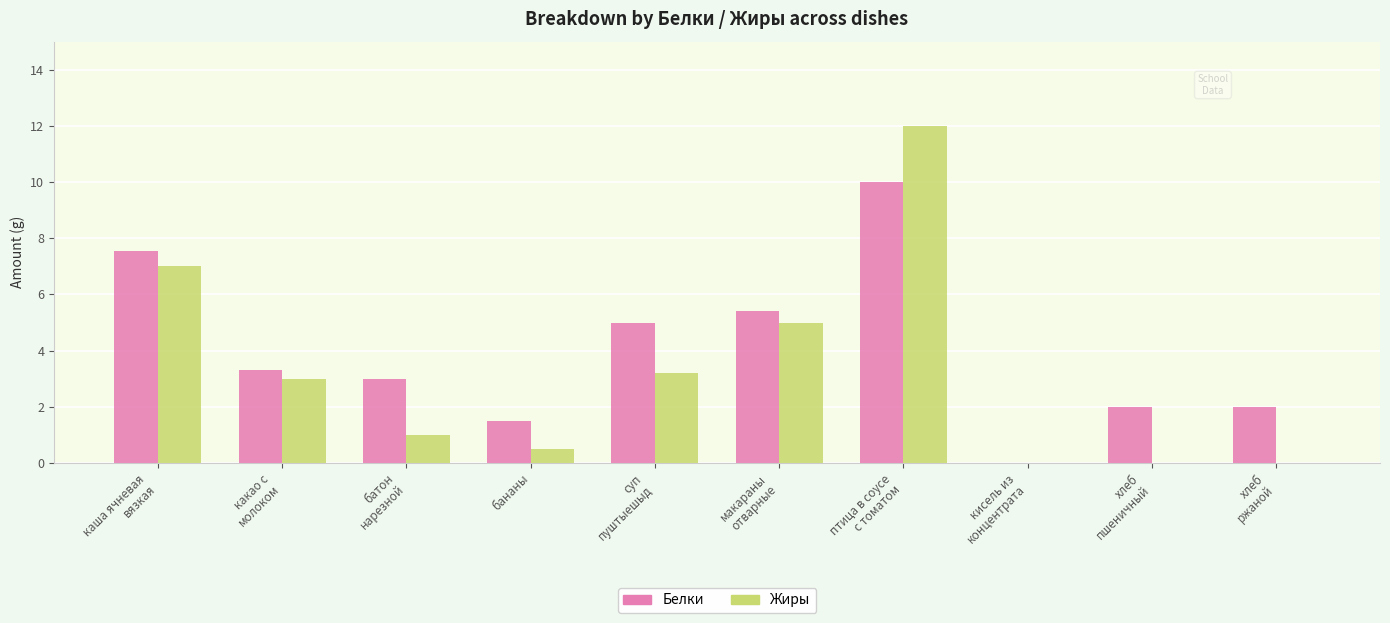

What is the maximum value shown in the chart?

12.0